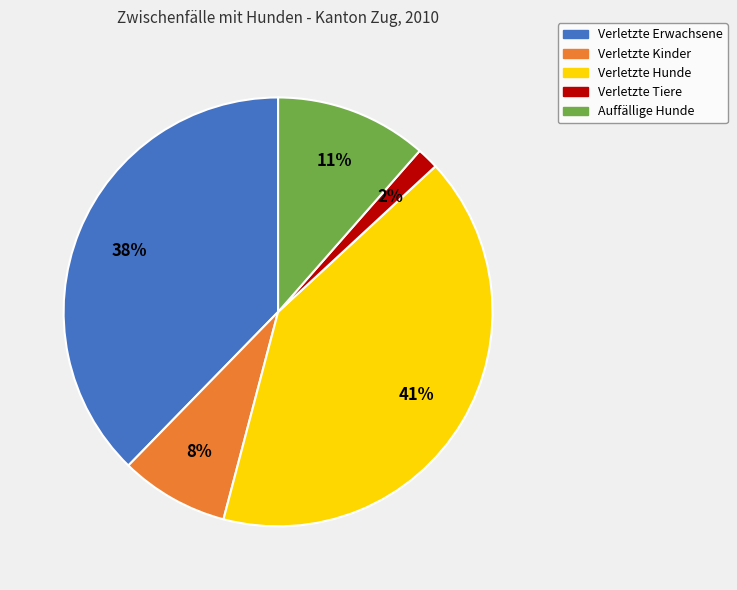

Is there any slice that represents more than half of the pie?

No